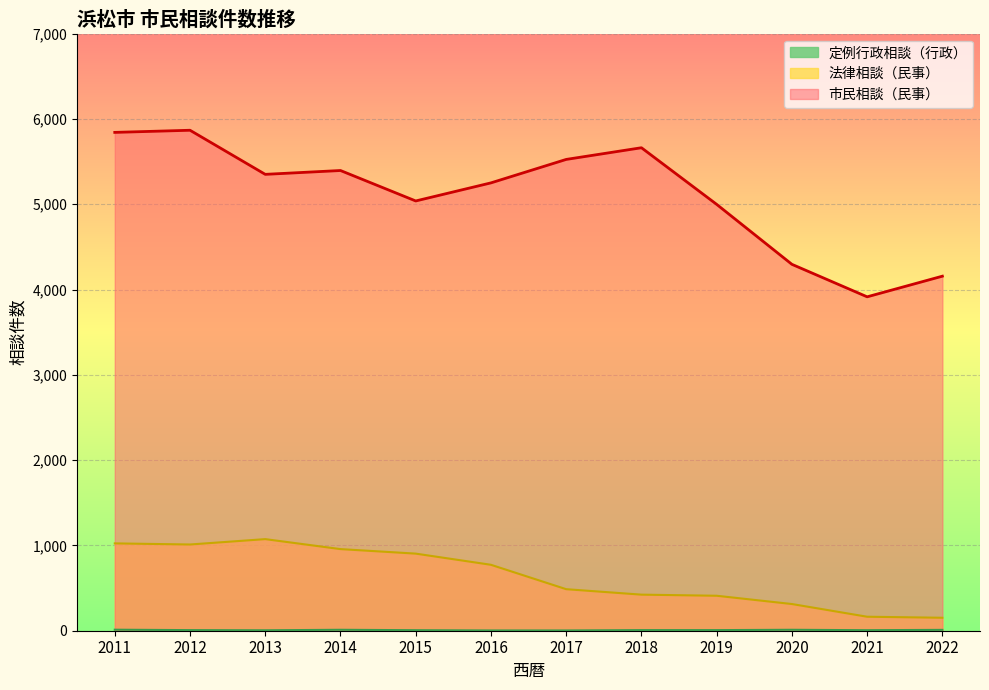

How many values in the 法律相談（民事） series exceed 773?

5